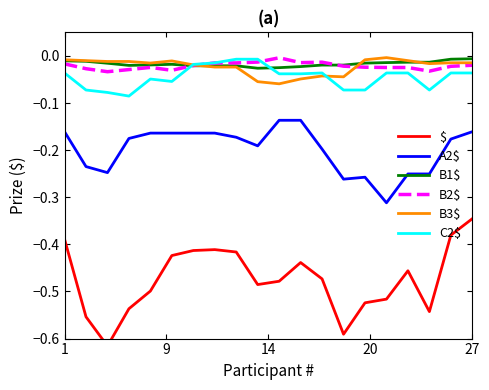

True or false: B3$ has more than 1 points higher than both neighbors.

True